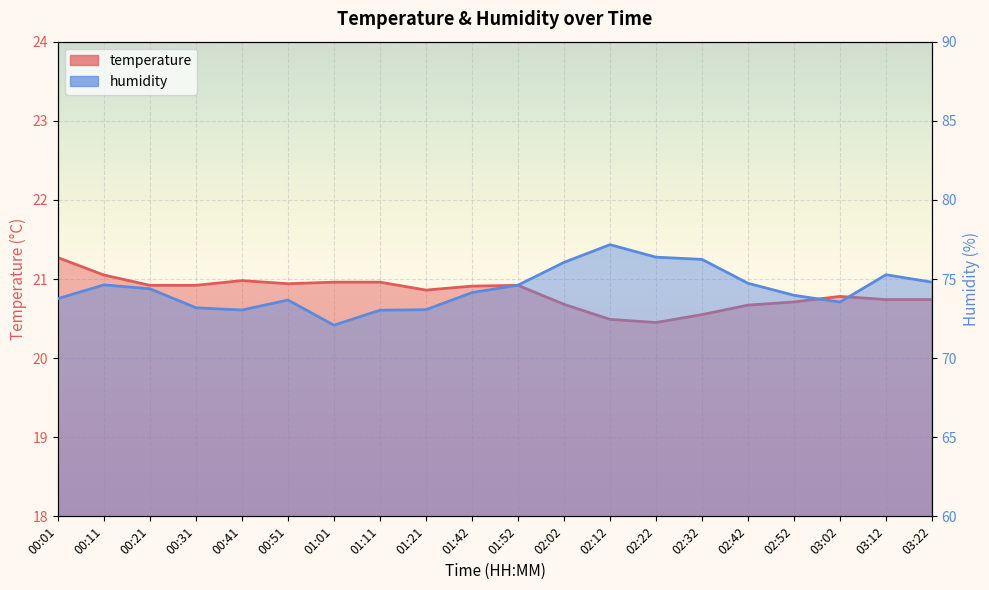

What is the difference between the maximum and minimum values in the temperature series?

0.8